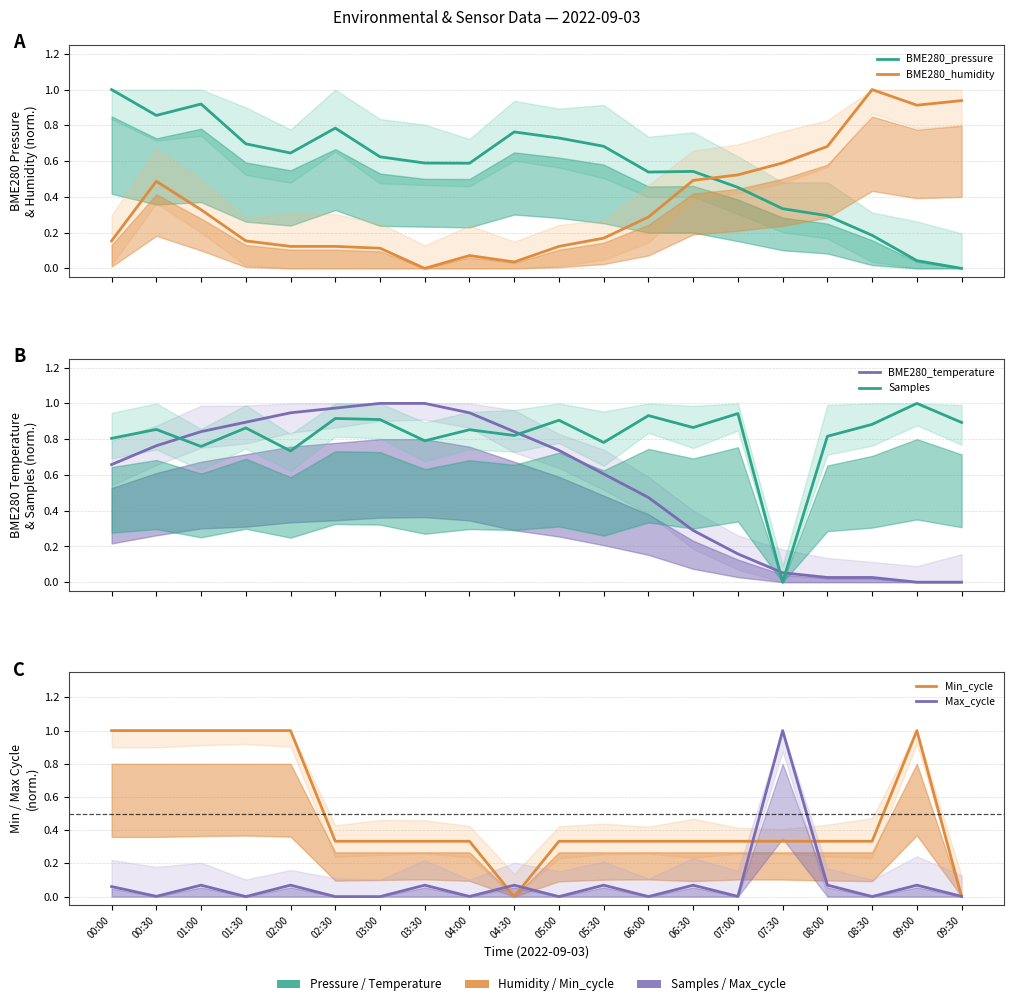

Which has a higher value, 04:30 or 08:30?

04:30